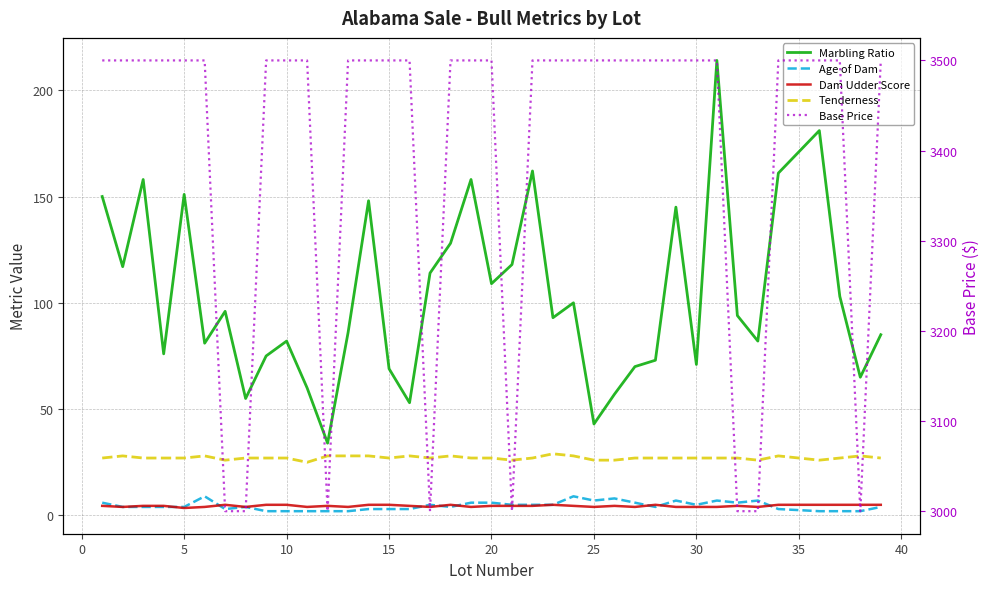

True or false: Marbling Ratio has more than 1 points higher than both neighbors.

True